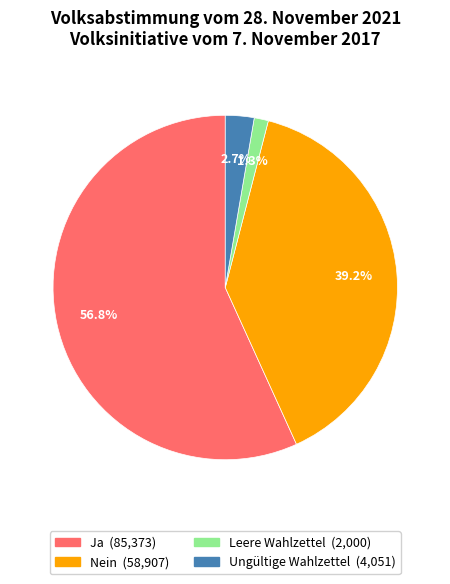

How many slices are in this pie chart?

4